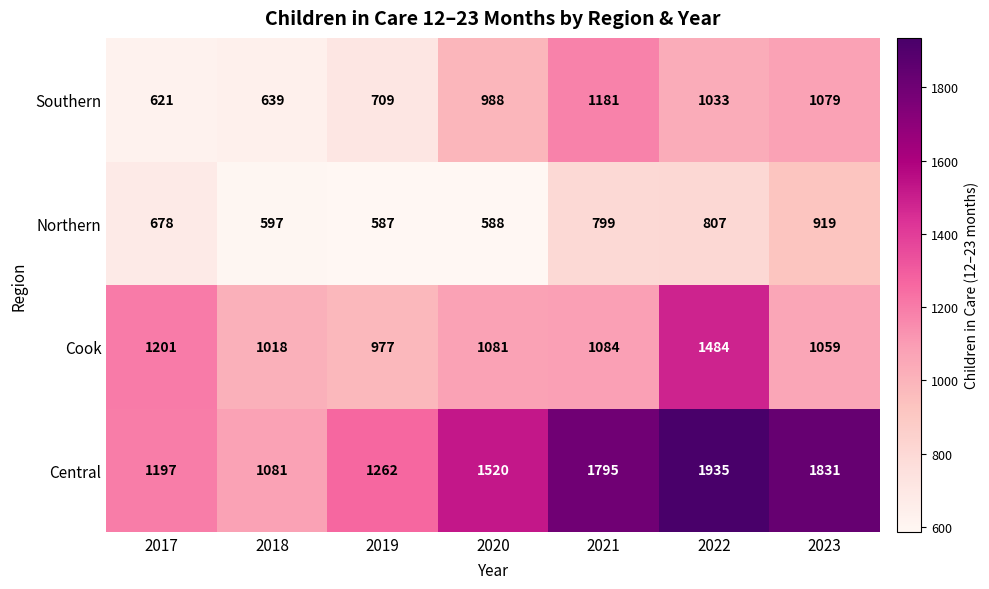

List the series in order of their peak value, lowest first.

Northern, Southern, Cook, Central